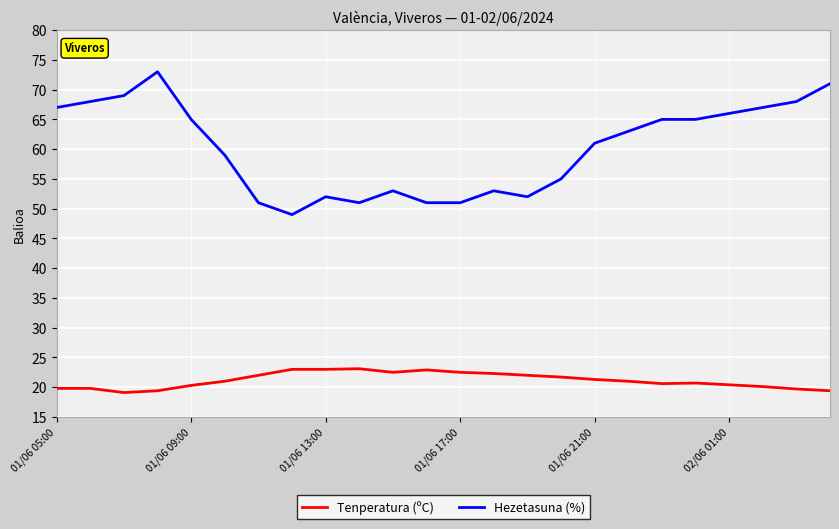

What is the minimum value shown in the chart?

19.1